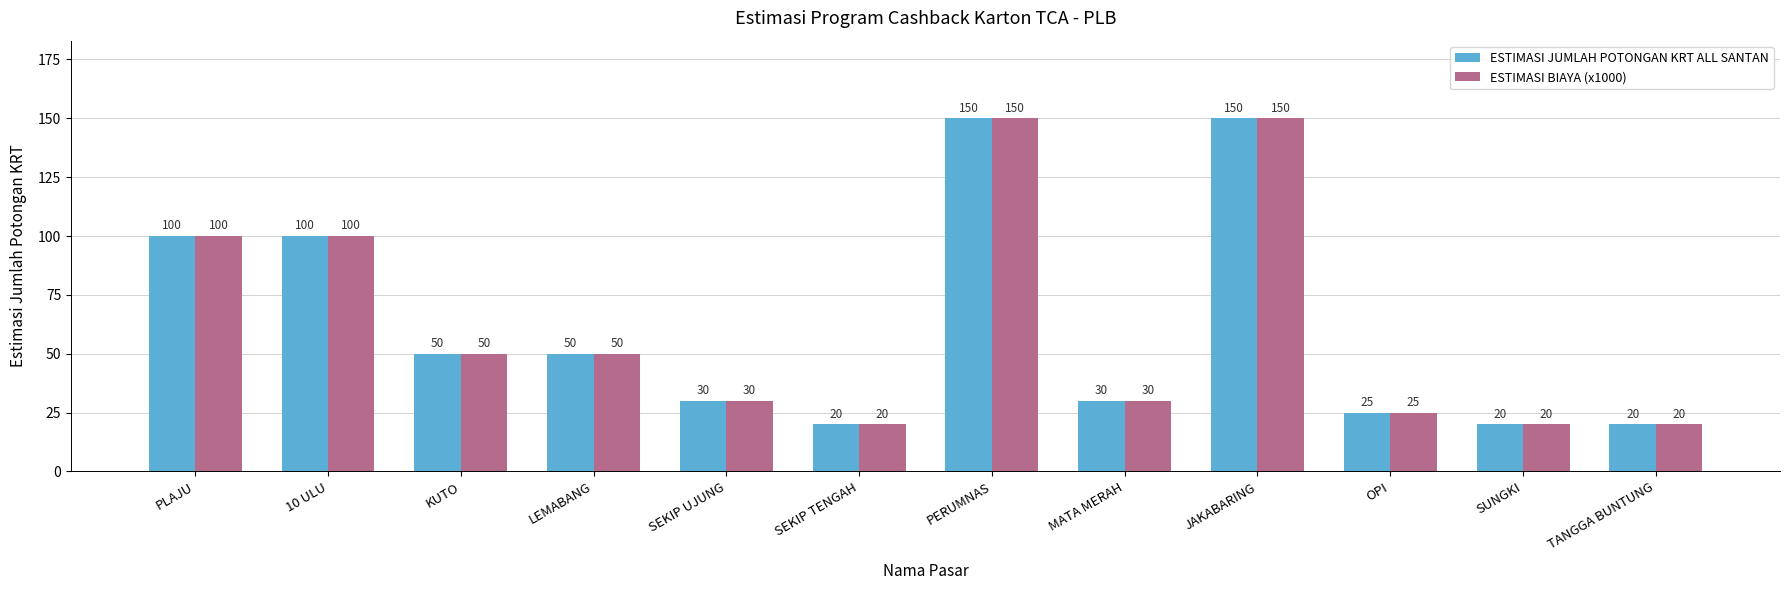

Reading left to right, list all the values displayed in this chart.

ESTIMASI JUMLAH POTONGAN KRT ALL SANTAN: 100	100	50	50	30	20	150	30	150	25	20	20
ESTIMASI BIAYA (x1000): 100	100	50	50	30	20	150	30	150	25	20	20